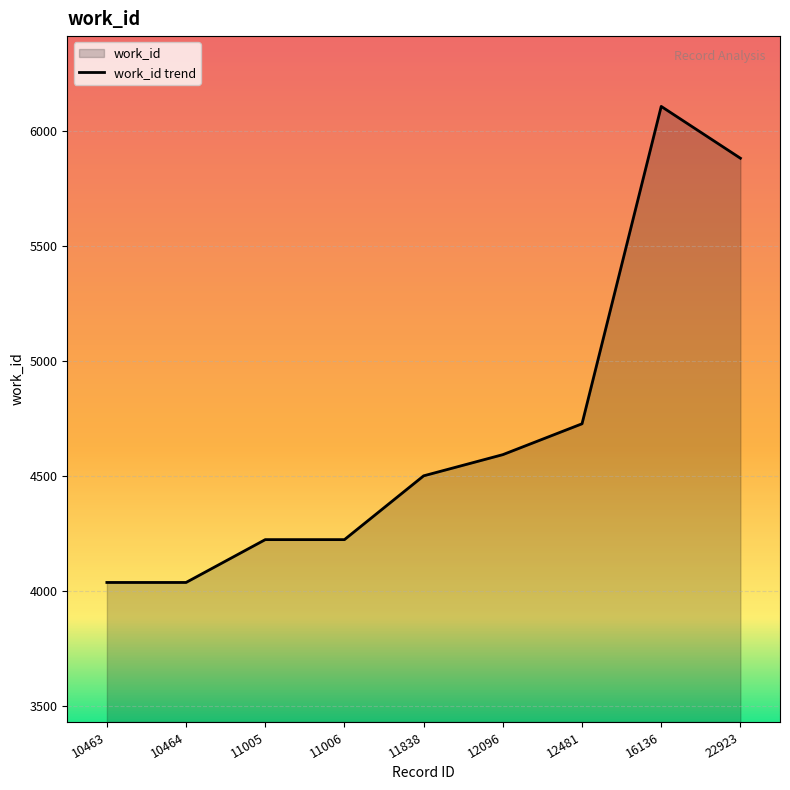

Reading right to left, what are all the values shown in this chart?

22923=5880	16136=6105	12481=4727	12096=4593	11838=4501	11006=4224	11005=4224	10464=4038	10463=4038